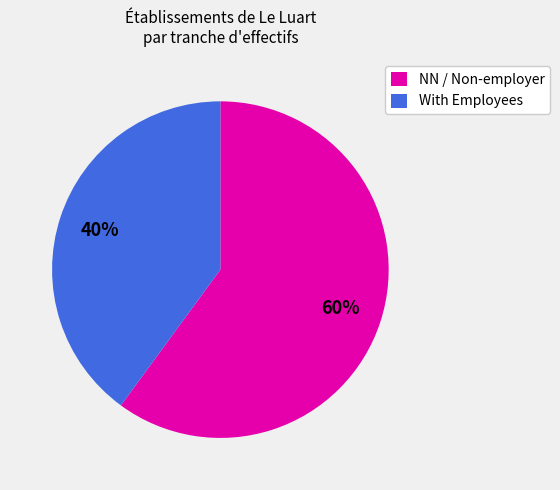

Combined, do NN / Non-employer and With Employees account for over 50%?

Yes